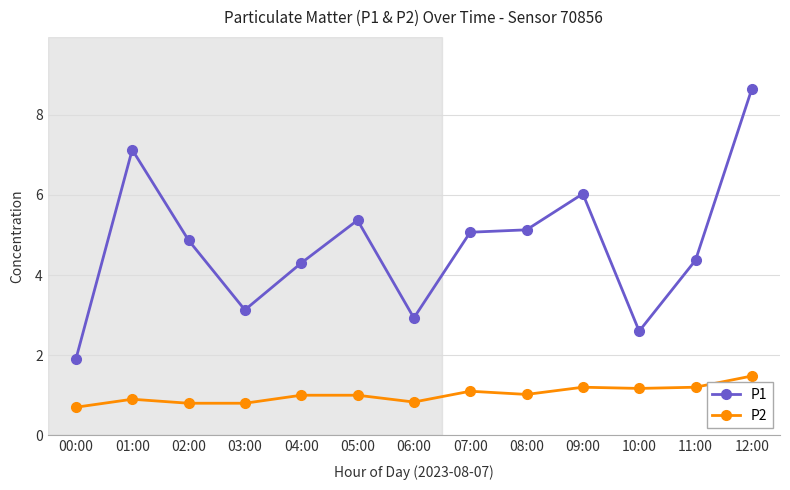

Which series has the largest range (max minus min)?

P1